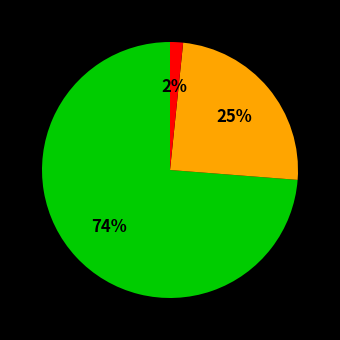

To the nearest percent, what is the average slice percentage?

33%